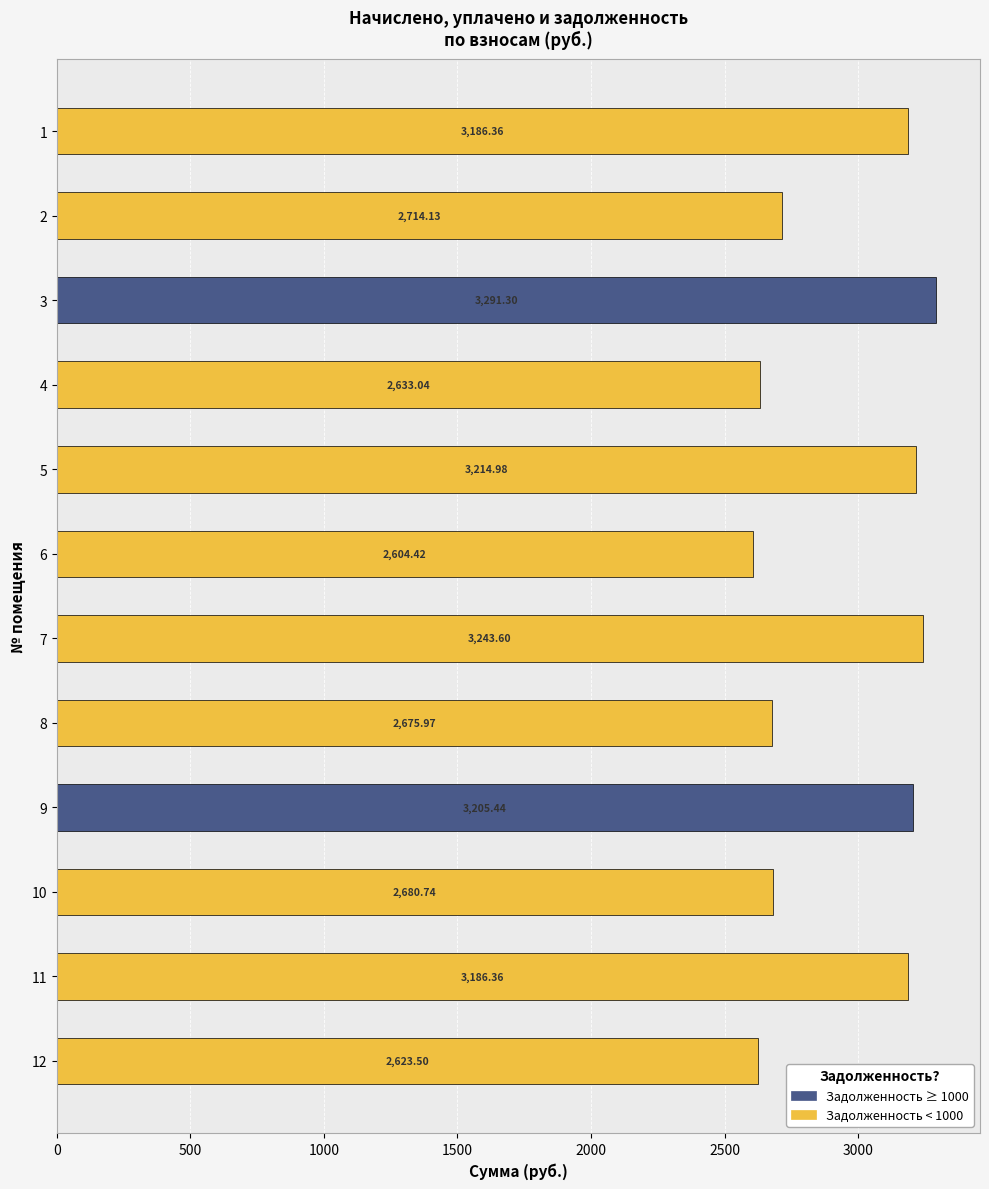

What is the difference between the maximum and minimum values?

686.9